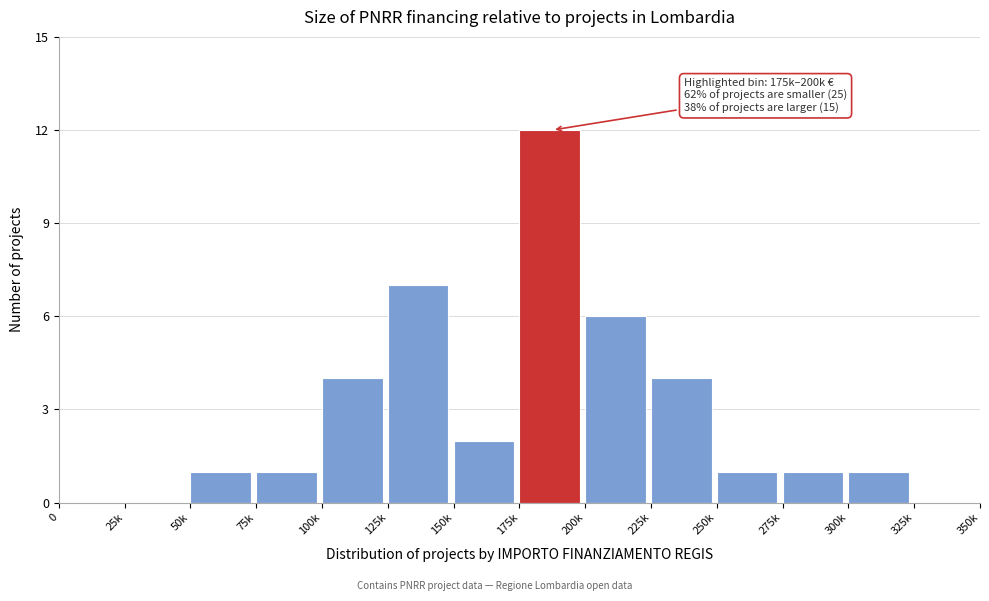

Reading left to right, what are all the values shown in this chart?

0=0	25k=0	50k=1	75k=1	100k=4	125k=7	150k=2	175k=12	200k=6	225k=4	250k=1	275k=1	300k=1	325k=0